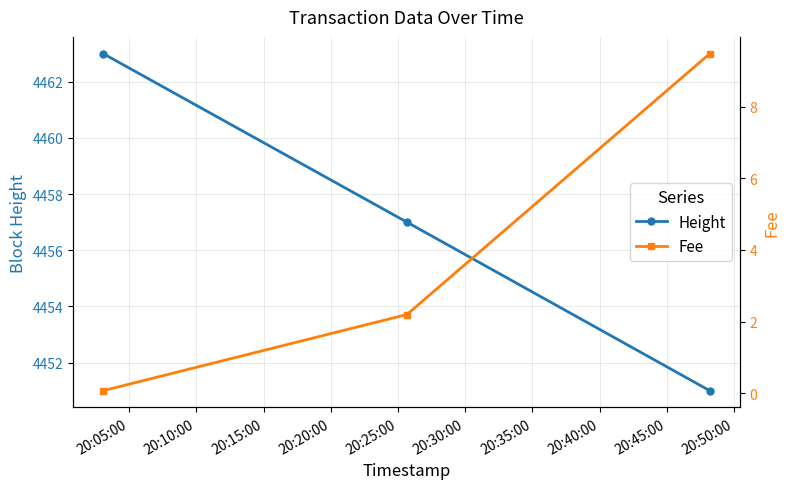

At how many categories does at least one series exceed 2303?

3